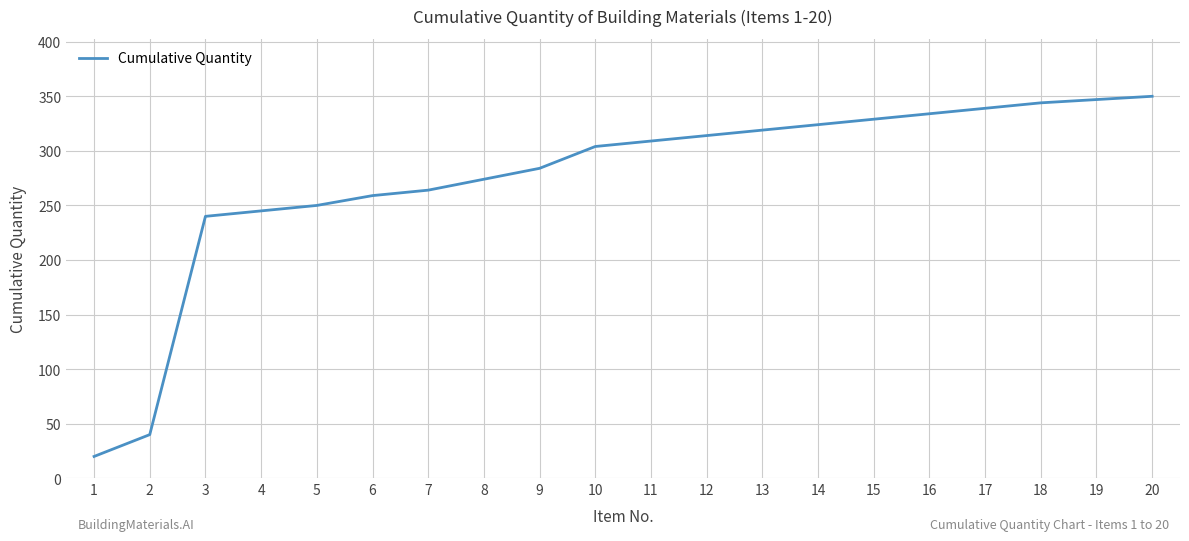

Reading left to right, extract all data points from this chart.

20	40	240	245	250	259	264	274	284	304	309	314	319	324	329	334	339	344	347	350